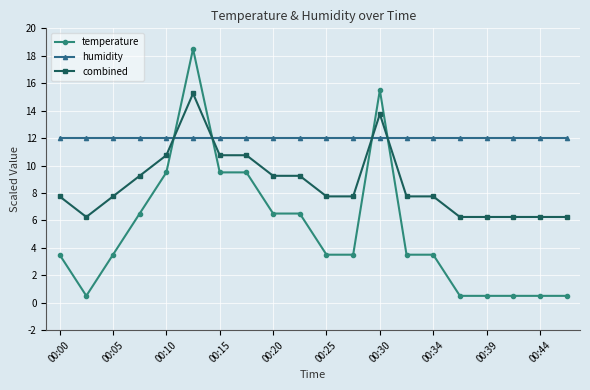

Which series has the largest range (max minus min)?

temperature